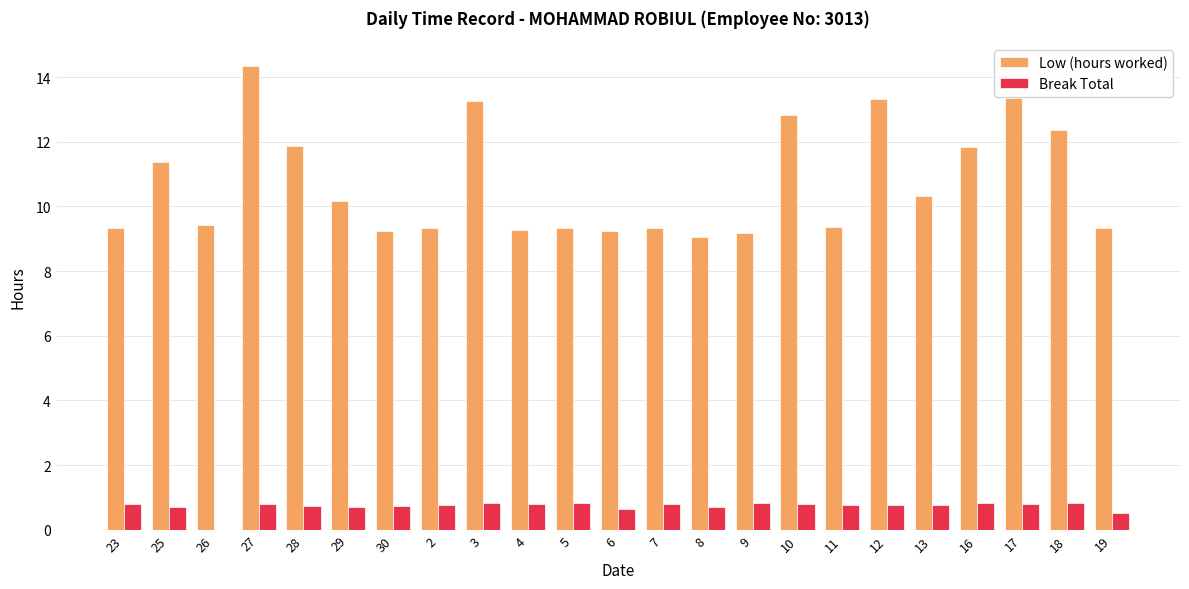

What is the maximum value shown in the chart?

14.3